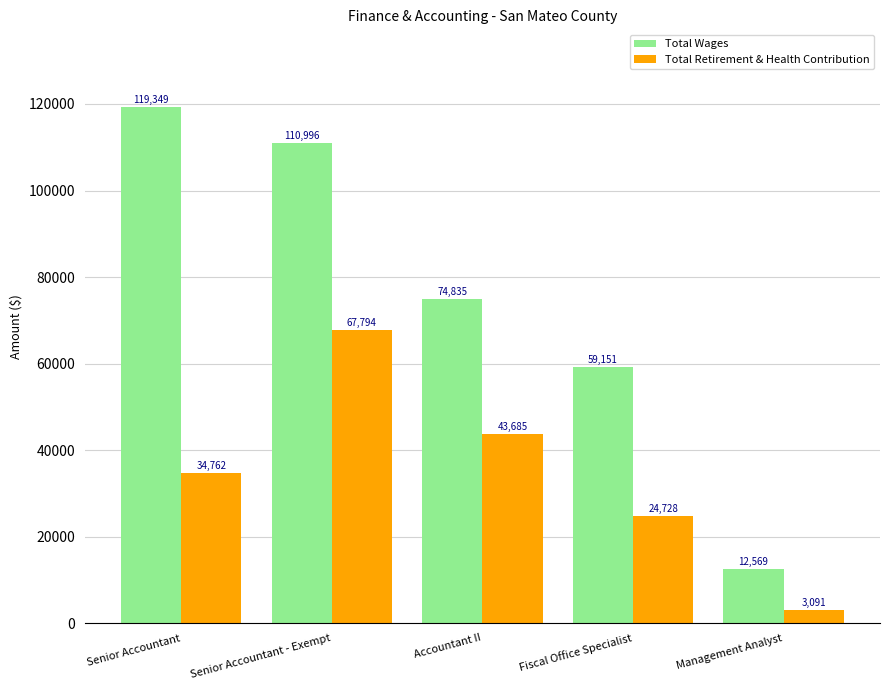

What is the sum of all Total Retirement & Health Contribution values?

174060